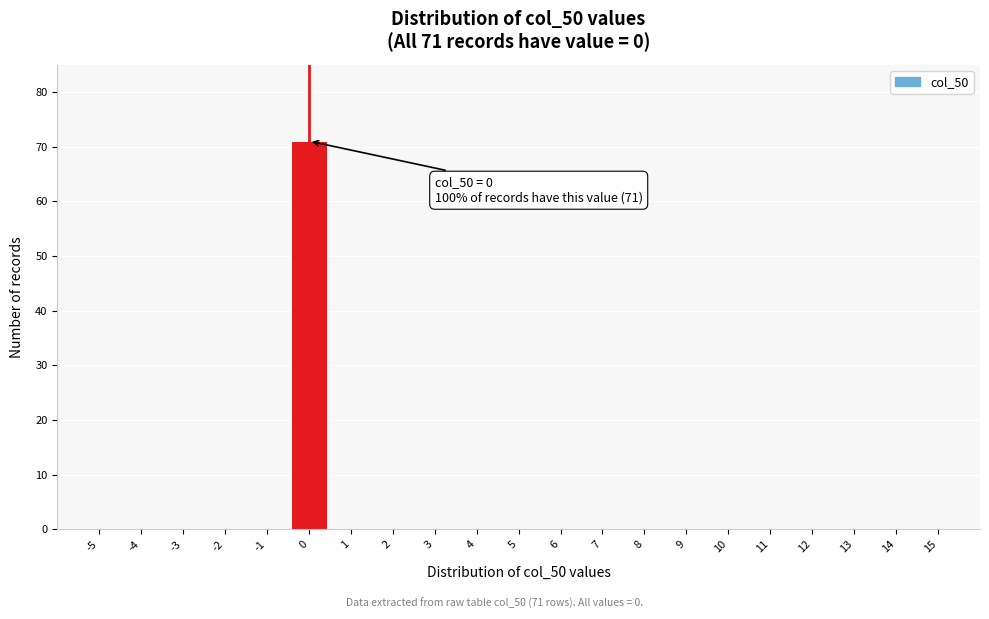

Reading left to right, extract all data points from this chart.

-5=0	-4=0	-3=0	-2=0	-1=0	0=71	1=0	2=0	3=0	4=0	5=0	6=0	7=0	8=0	9=0	10=0	11=0	12=0	13=0	14=0	15=0